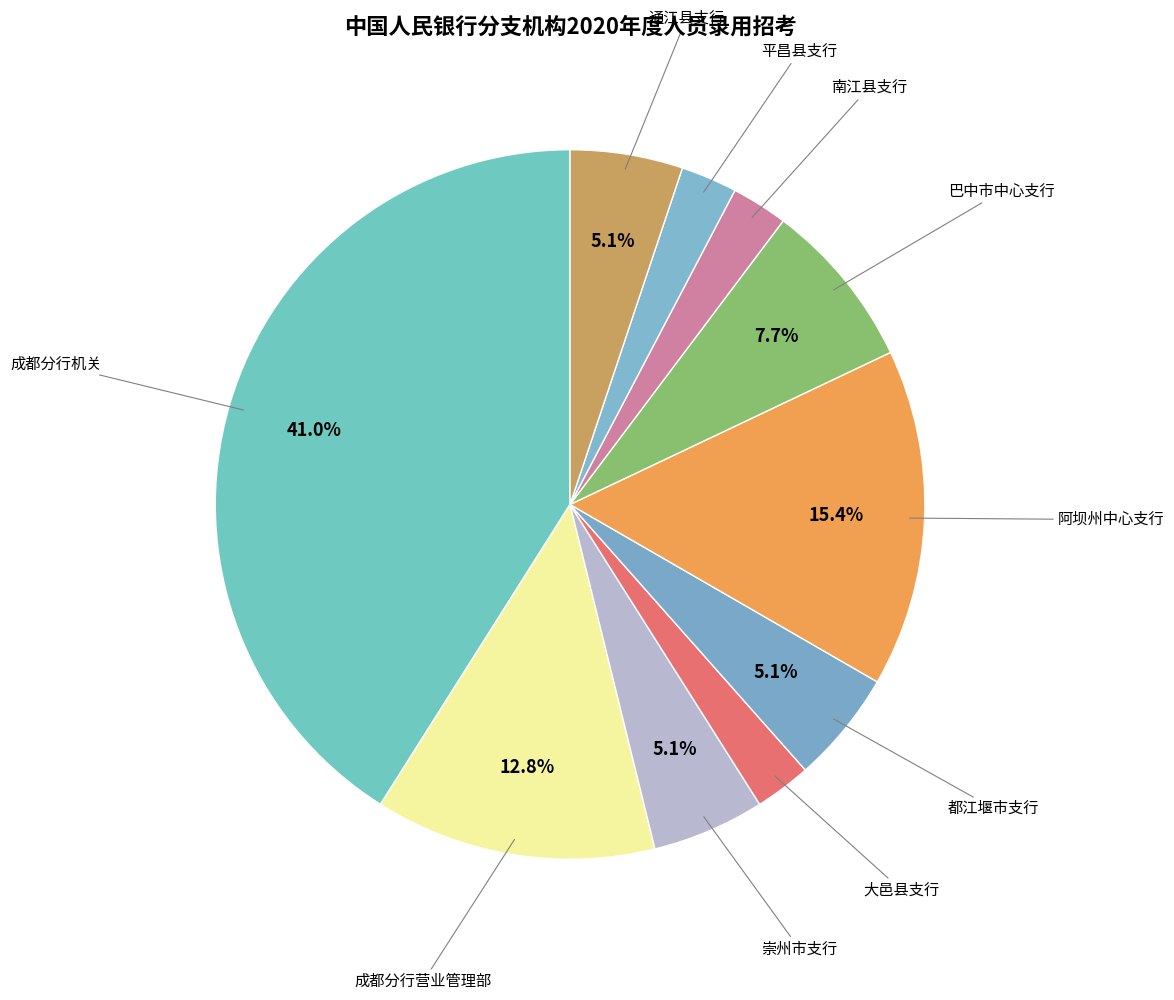

How many segments does this pie chart have?

10